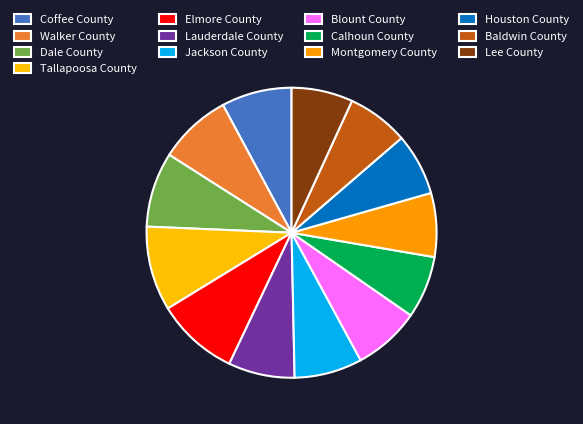

Is the sum of Blount County and Dale County greater than half?

No